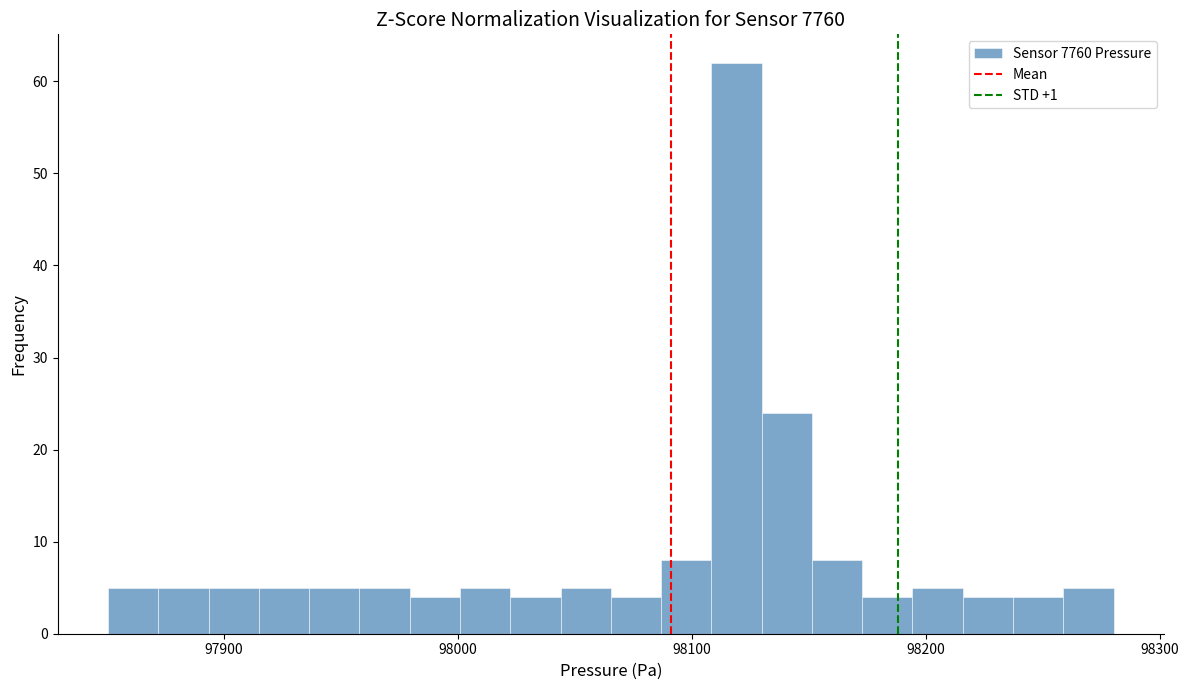

Around what value on the x-axis is the tallest bar? Give the approximate position of its centre, as read against the axis.

98120